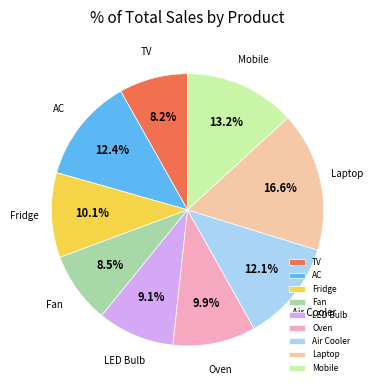

To the nearest percent, what percentage of the pie is Laptop?

17%